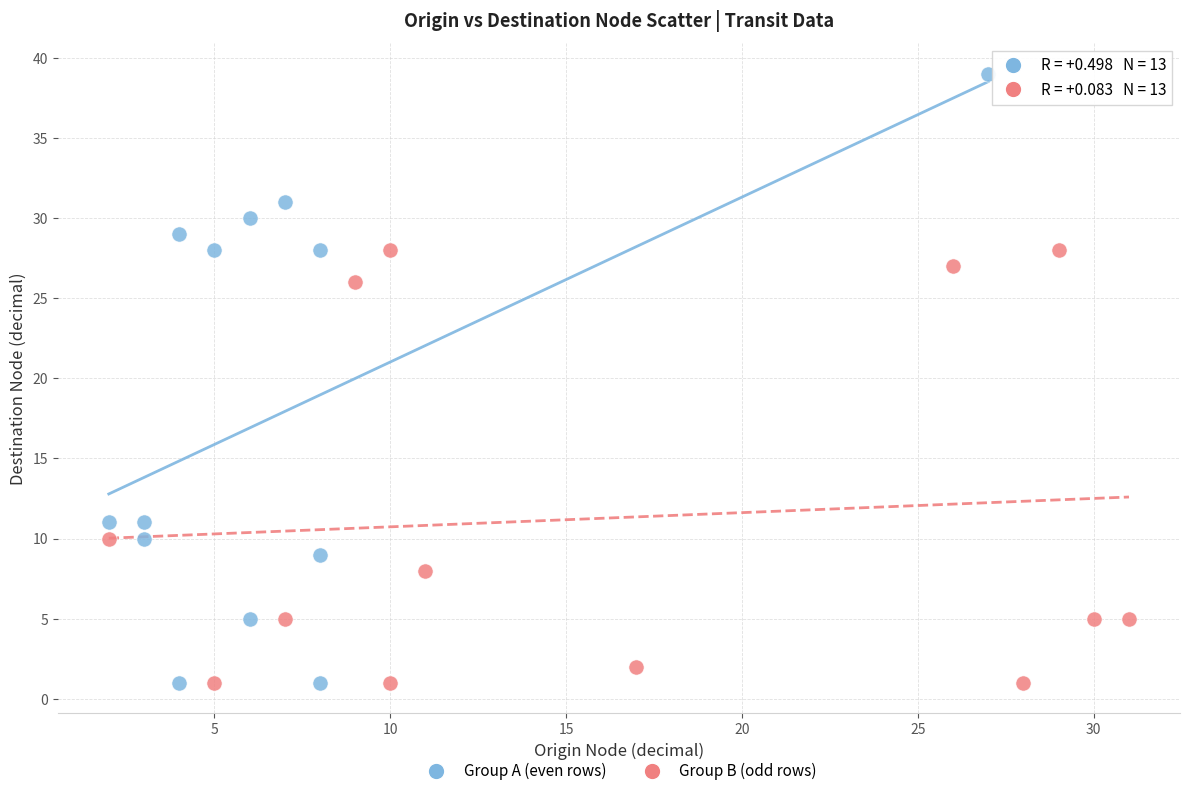

What are all the series names shown in the legend?

Group A (even rows), Group B (odd rows)